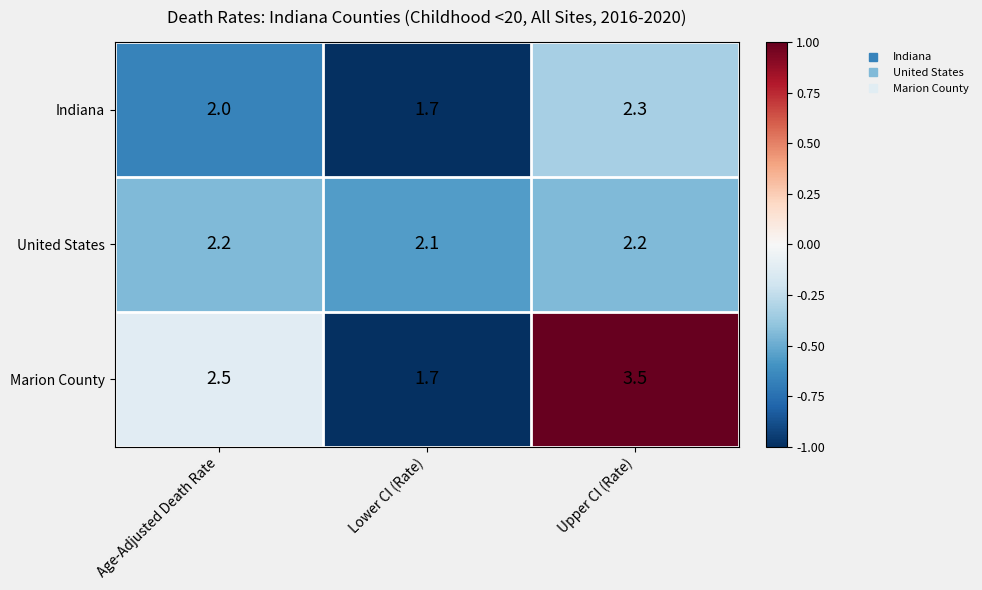

Which series has the widest spread of values?

Marion County